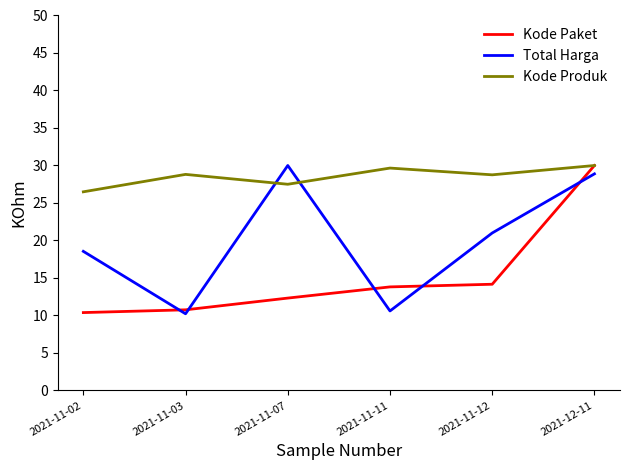

True or false: Kode Paket has a value of 6.5 at 2021-11-12.

False